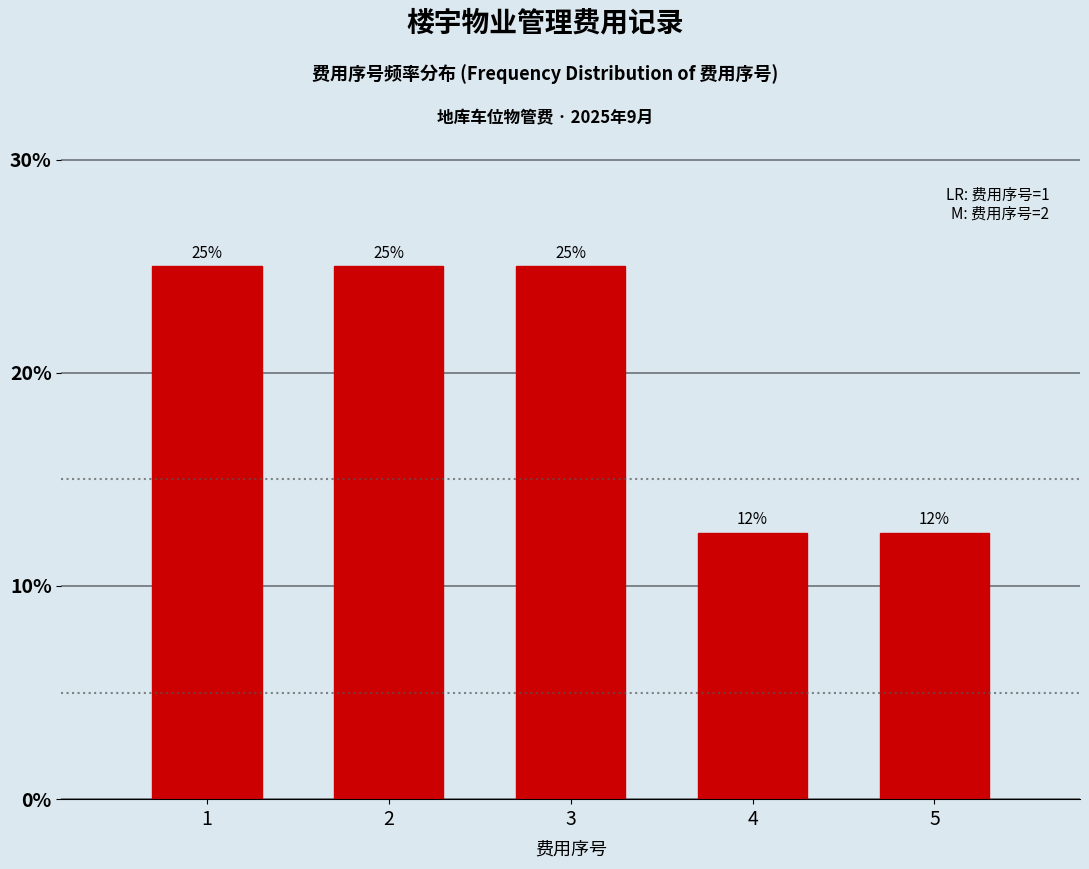

Are the bars horizontal?

No